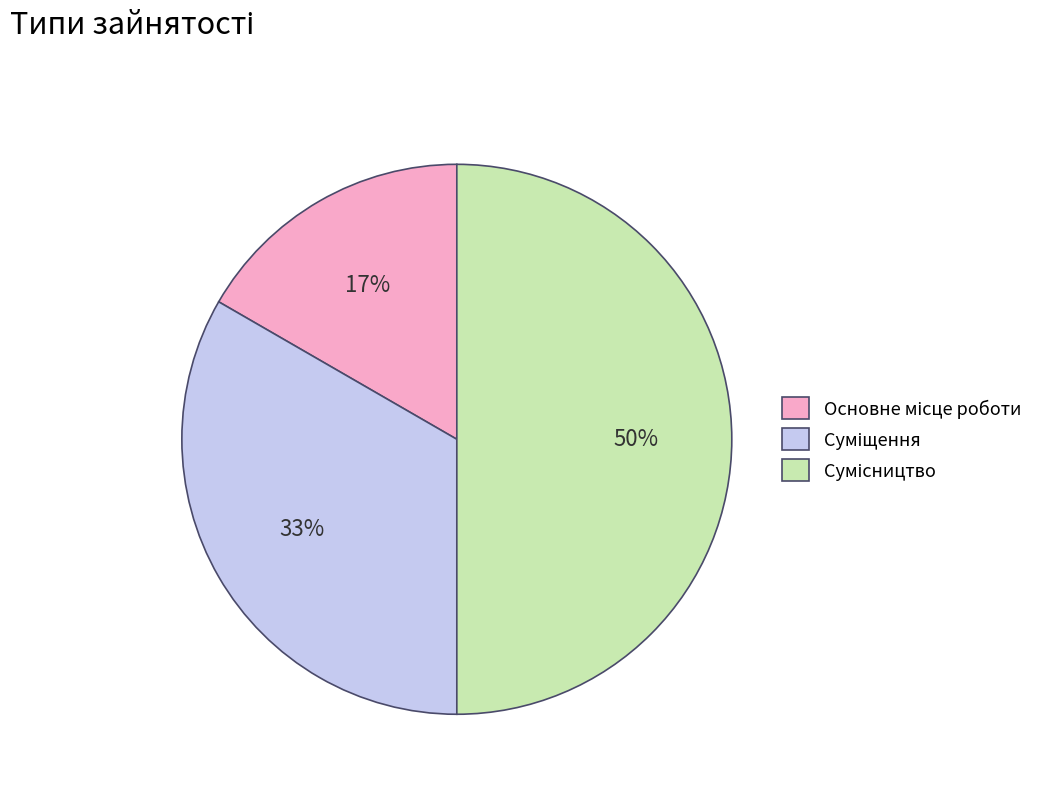

To the nearest percent, what is the difference between the largest and smallest slice percentages?

33%